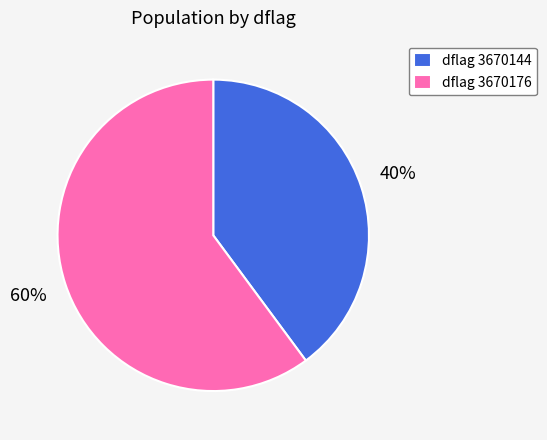

Is the sum of dflag 3670144 and dflag 3670176 greater than half?

Yes